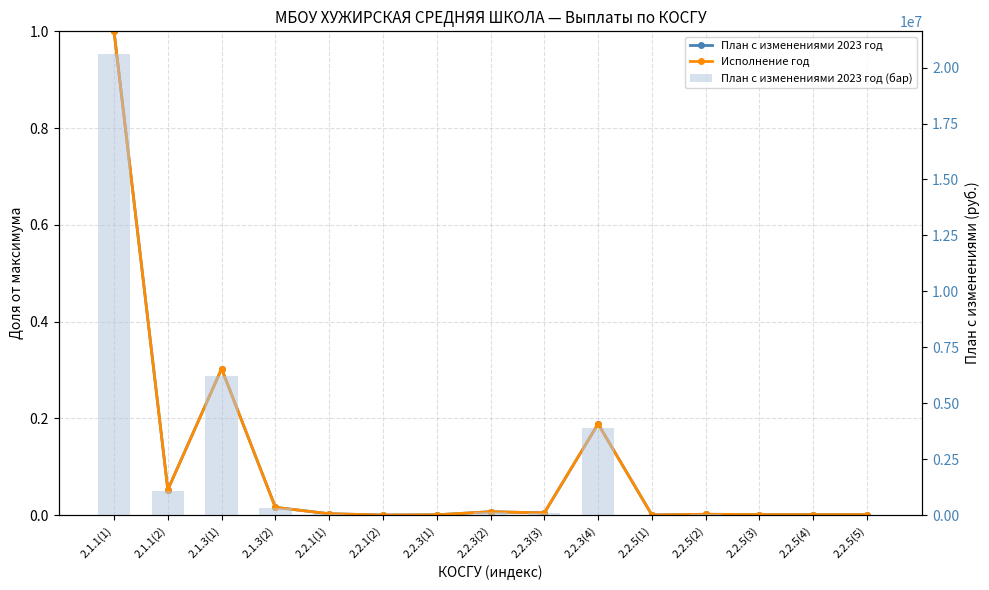

Between 2.2.5(1) and 2.1.1(1), which is larger?

2.1.1(1)